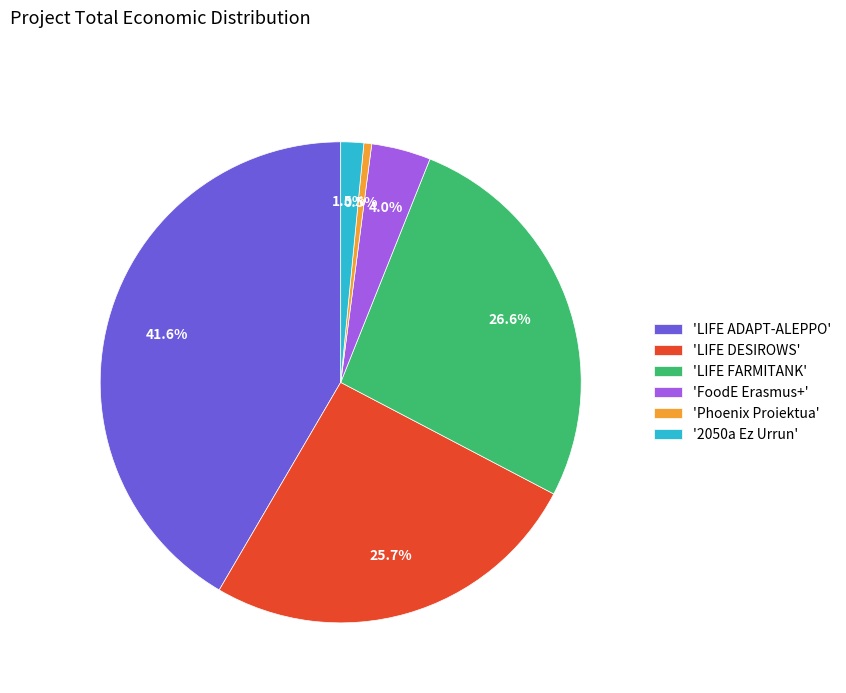

Does any single category account for the majority?

No